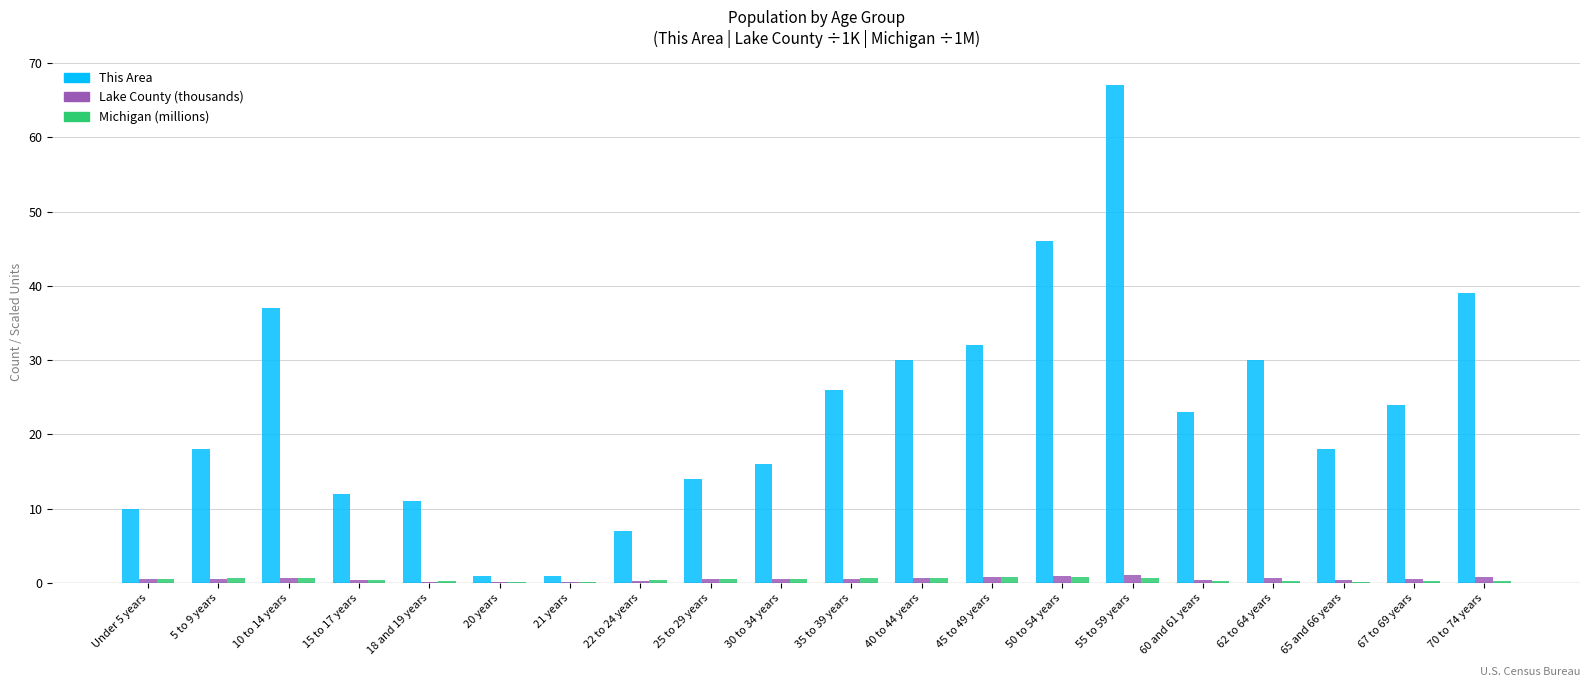

How many categories are shown in the chart?

20